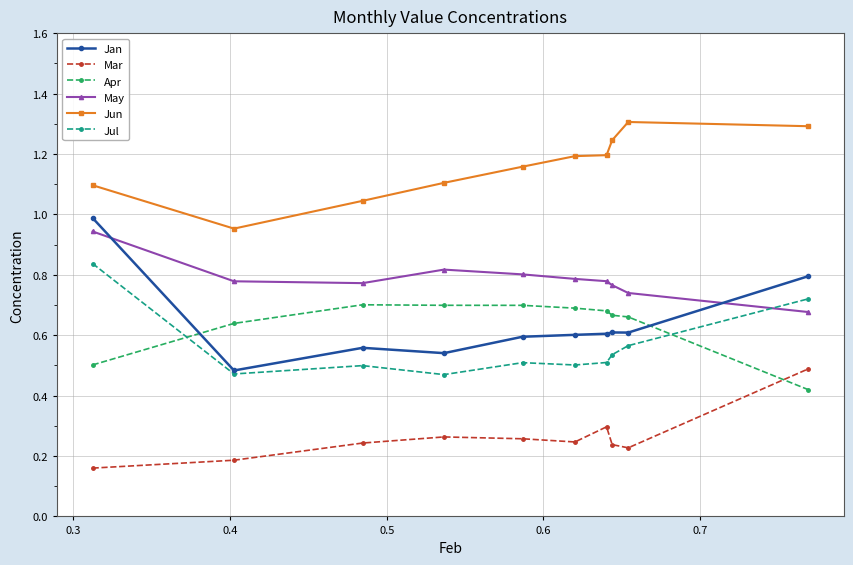

True or false: Jun has more than 0 points higher than both neighbors.

True